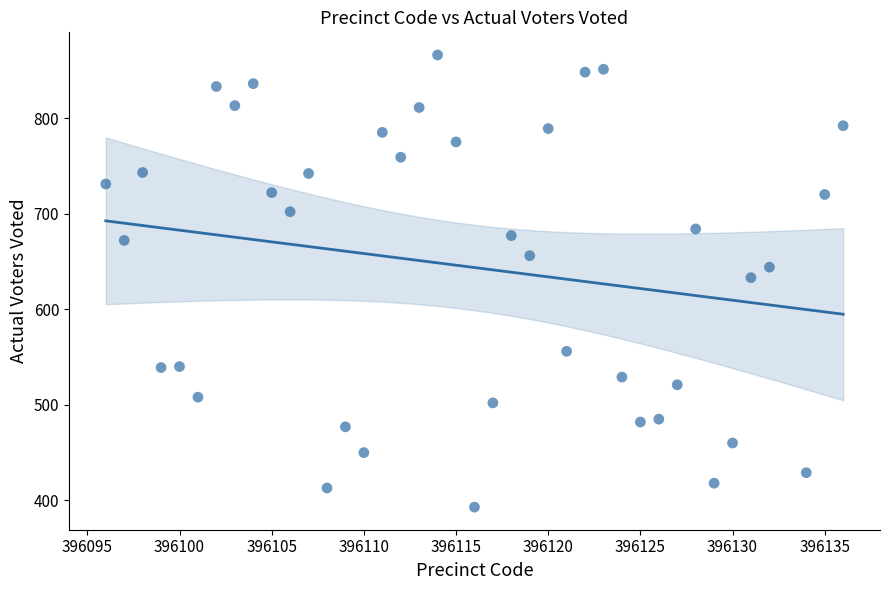

What is the range of X values (max minus min)?

40